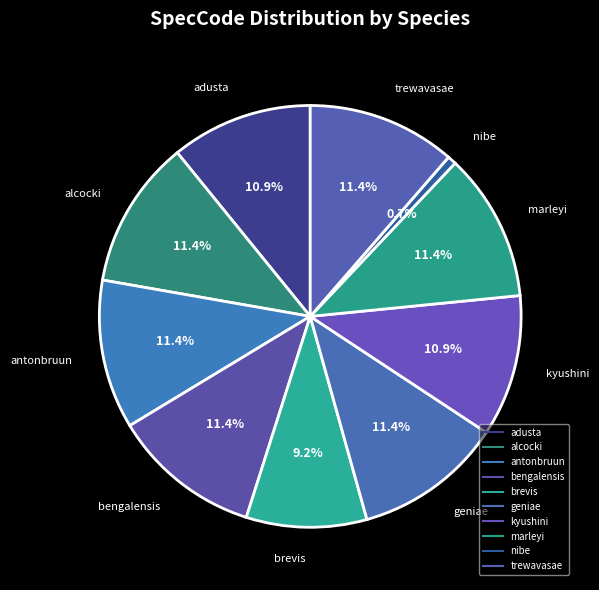

Does any single category account for the majority?

No